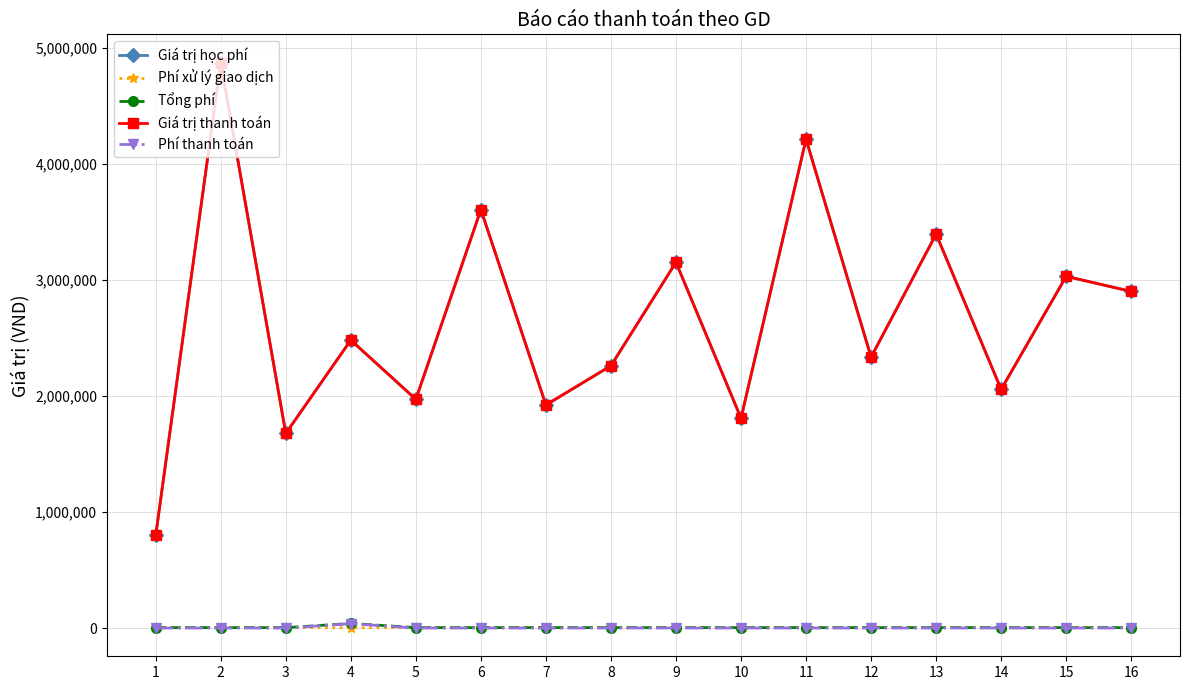

Which category has the highest value in the Tổng phí series?

4